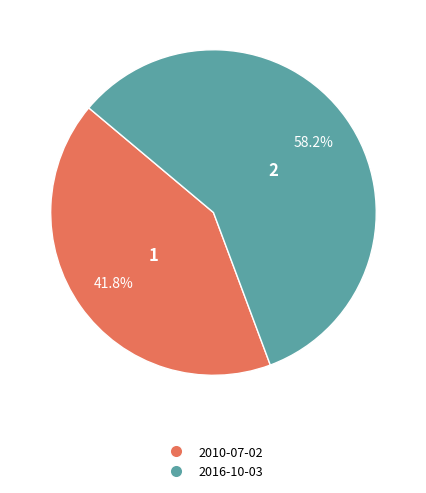

Count the number of slices in the pie.

2